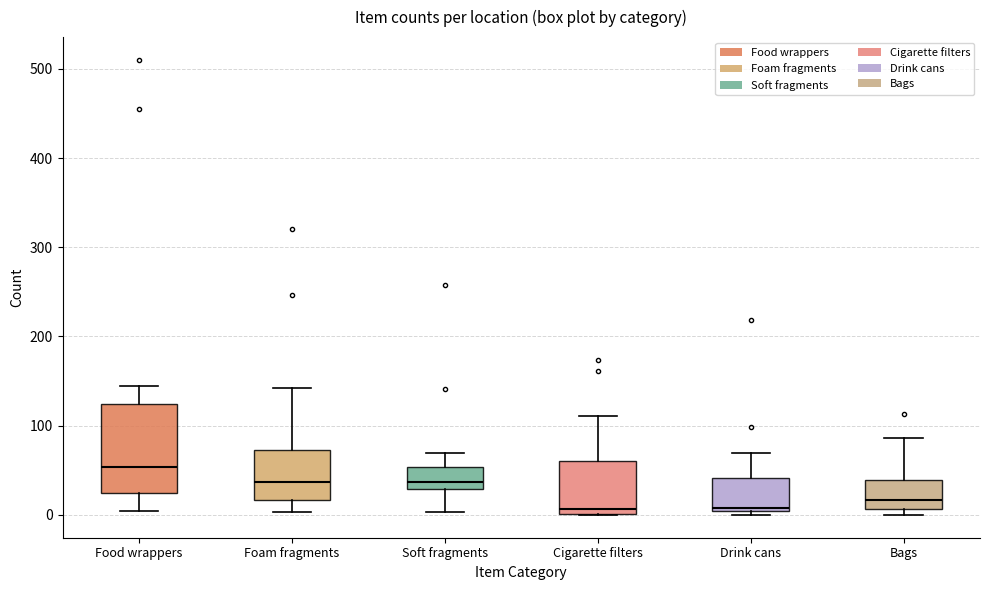

Which box's median line is the highest?

Food wrappers